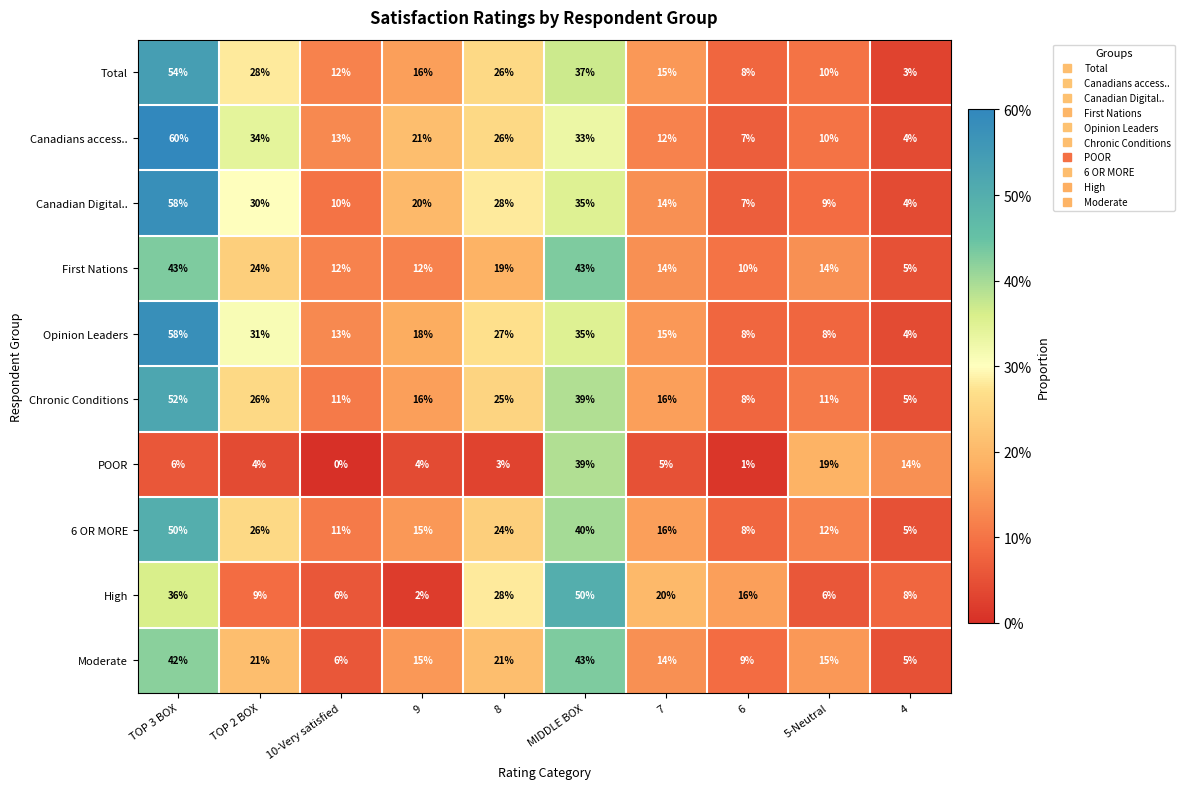

How many data points does each series have?

10